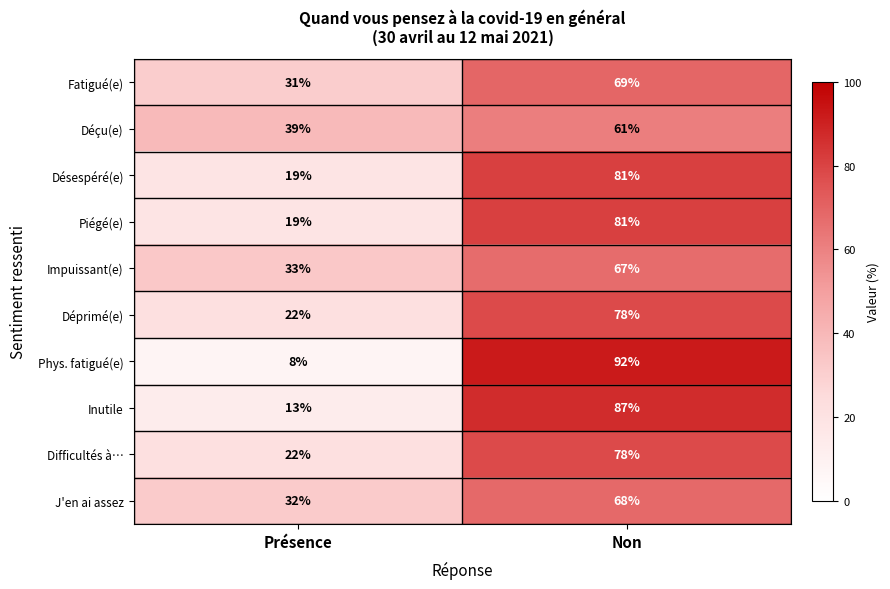

What is the sum of all Piégé(e) values?

100